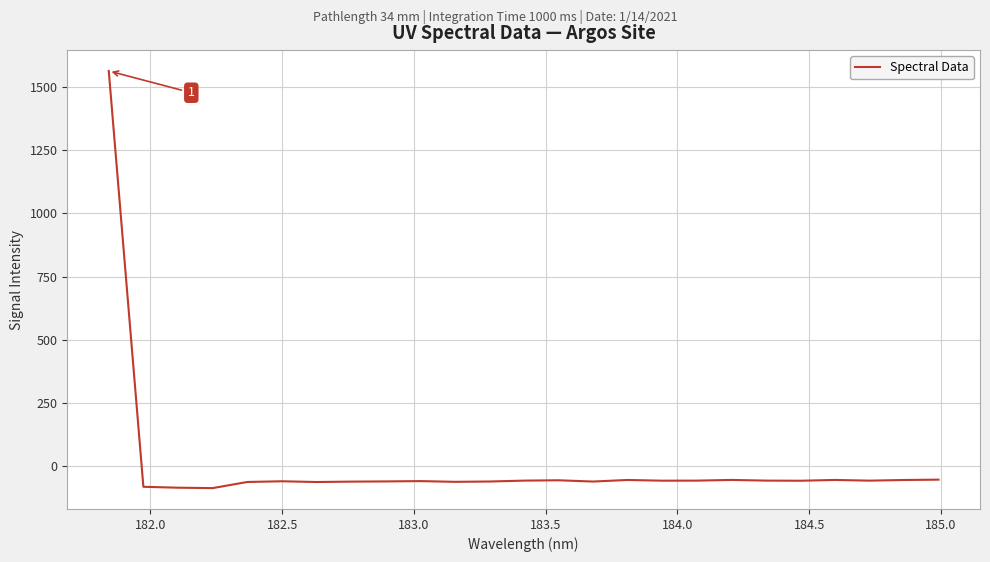

What is the difference between the maximum and minimum values?

1651.3